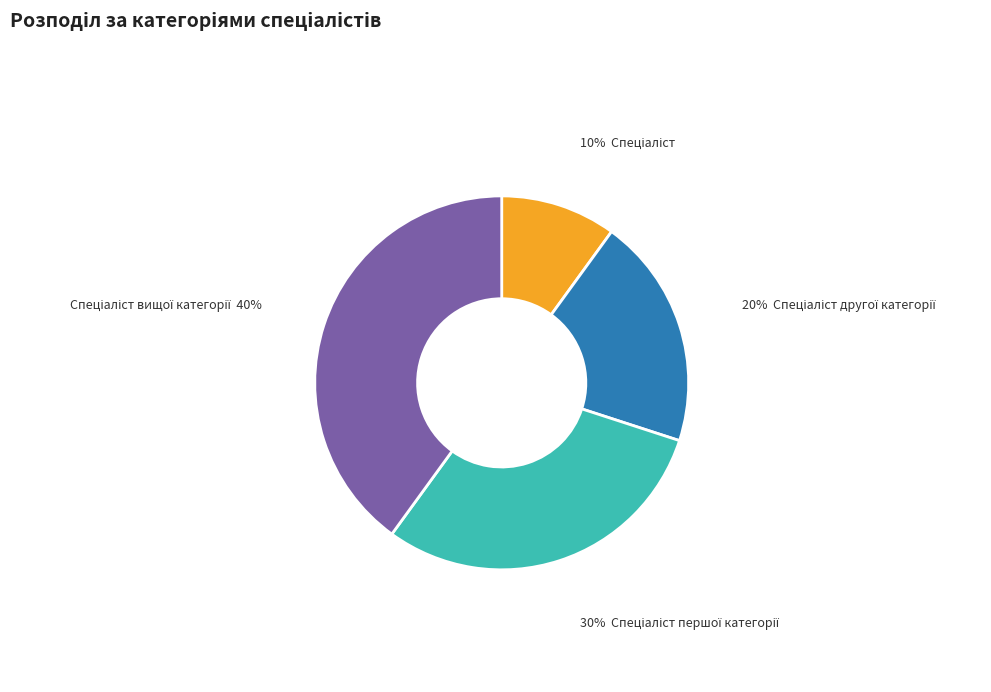

To the nearest percent, what is the average slice percentage?

25%